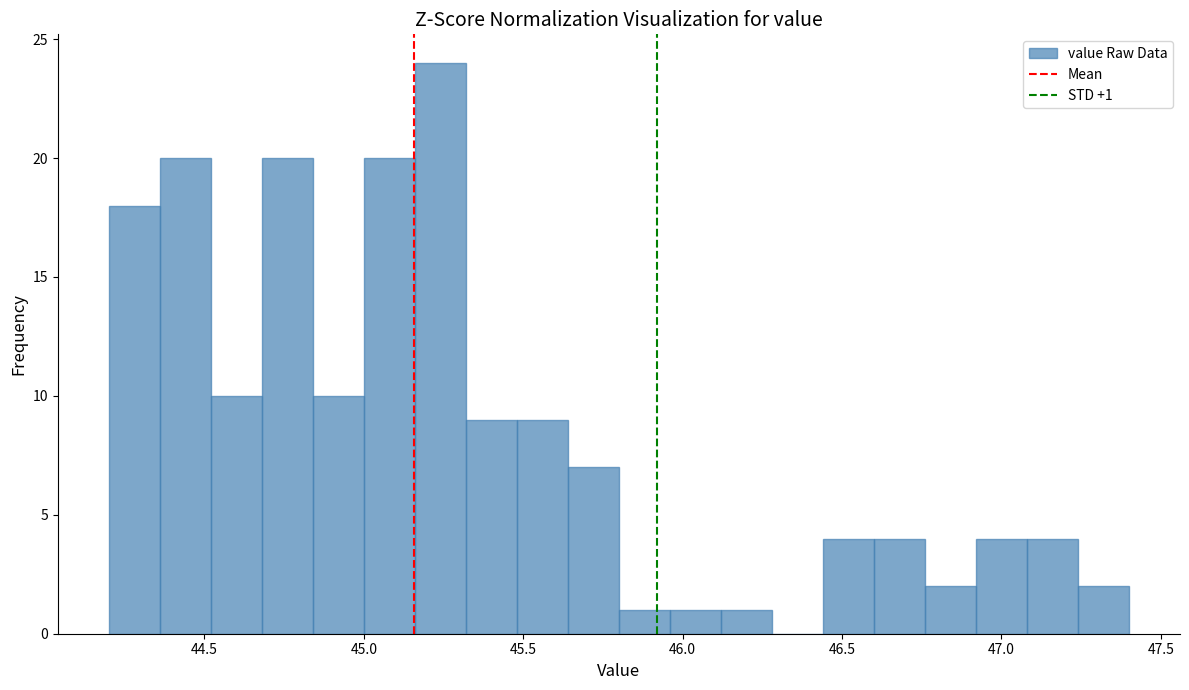

Read against the x-axis, roughly where is the centre of the tallest bar?

45.25